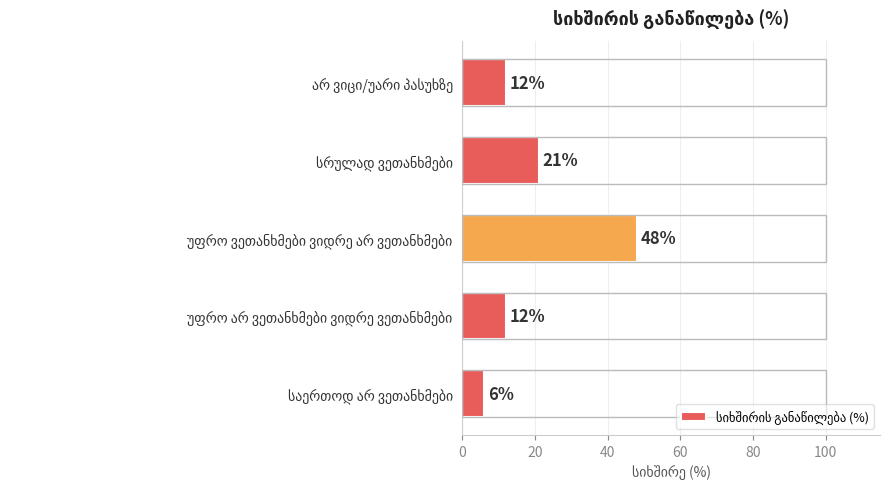

Count the values in the range 12 to 21.

3